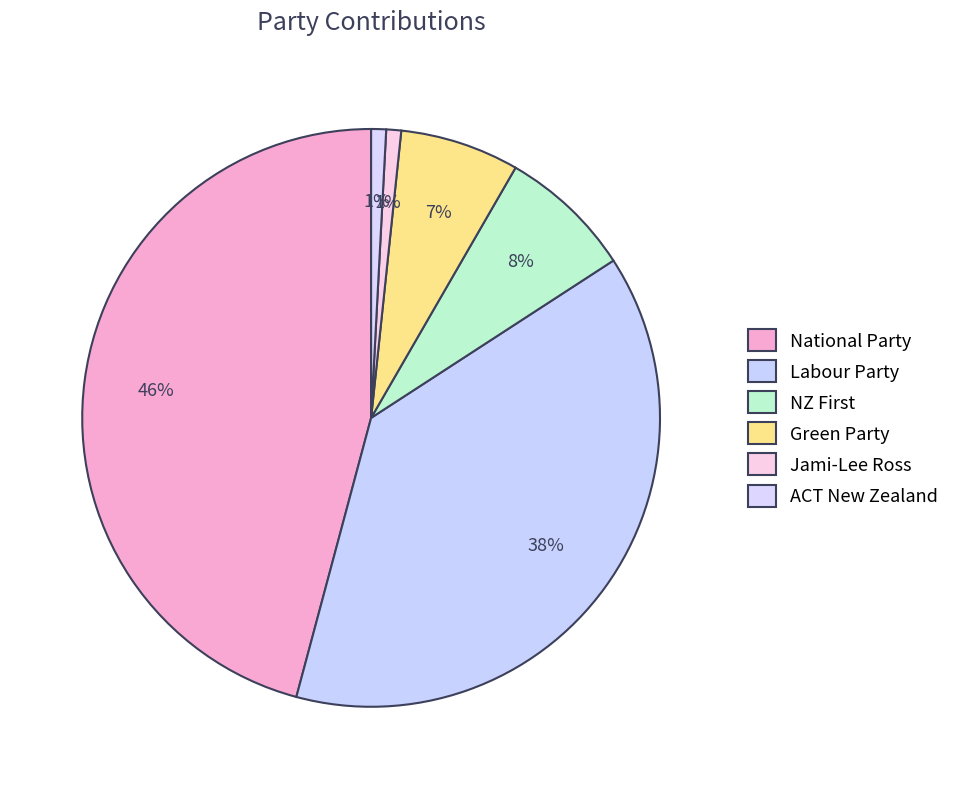

To the nearest percent, what percentage of the pie is Green Party?

7%